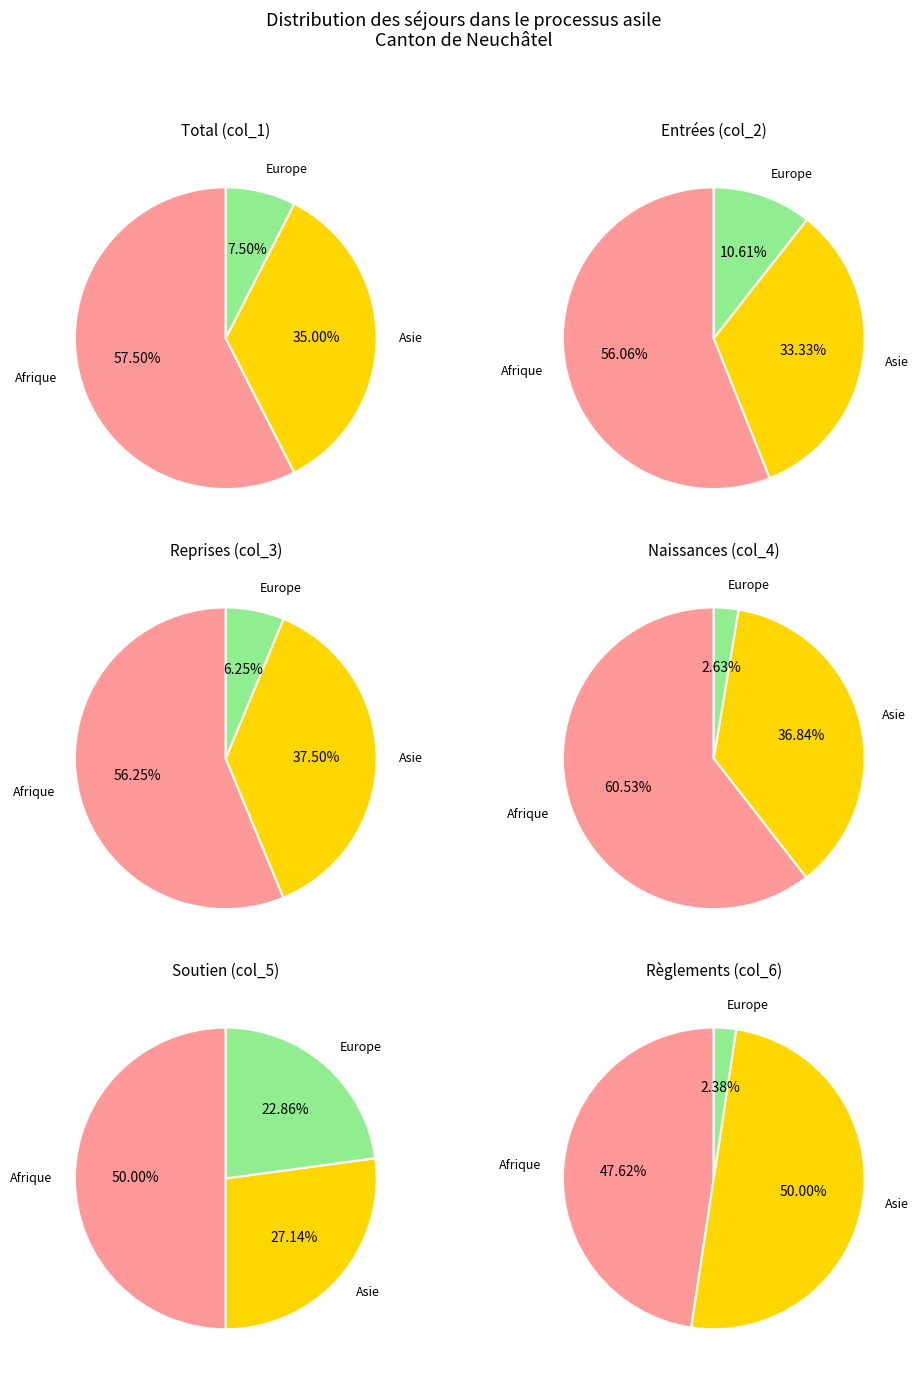

Which category has the biggest portion of the pie?

Afrique